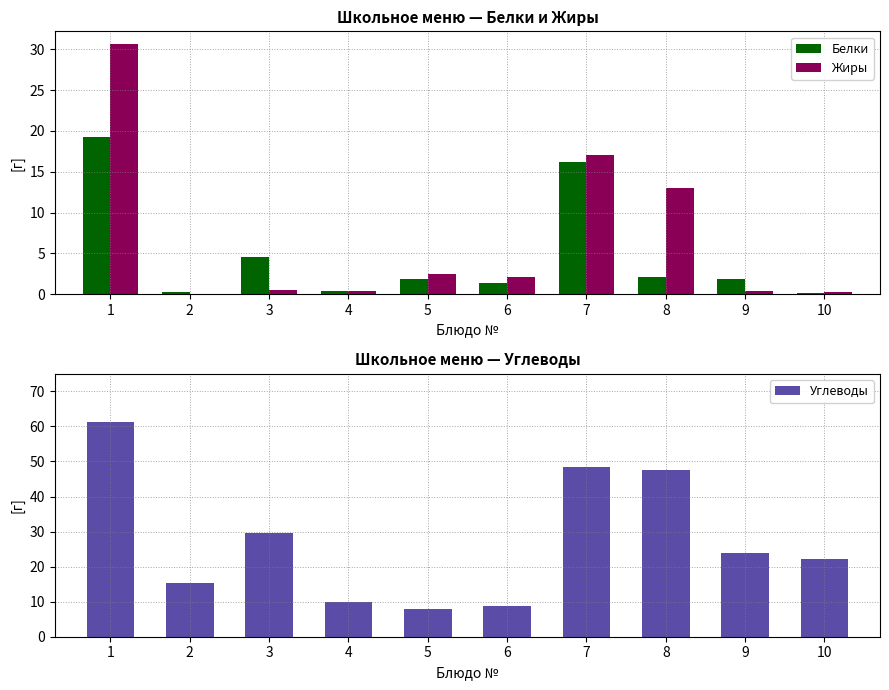

What is the difference between the highest and lowest values at 8?

45.4